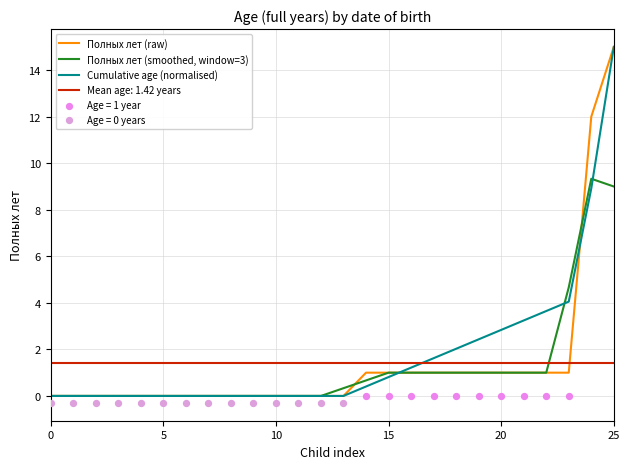

Which series has the largest Y range (max minus min)?

Полных лет (raw)